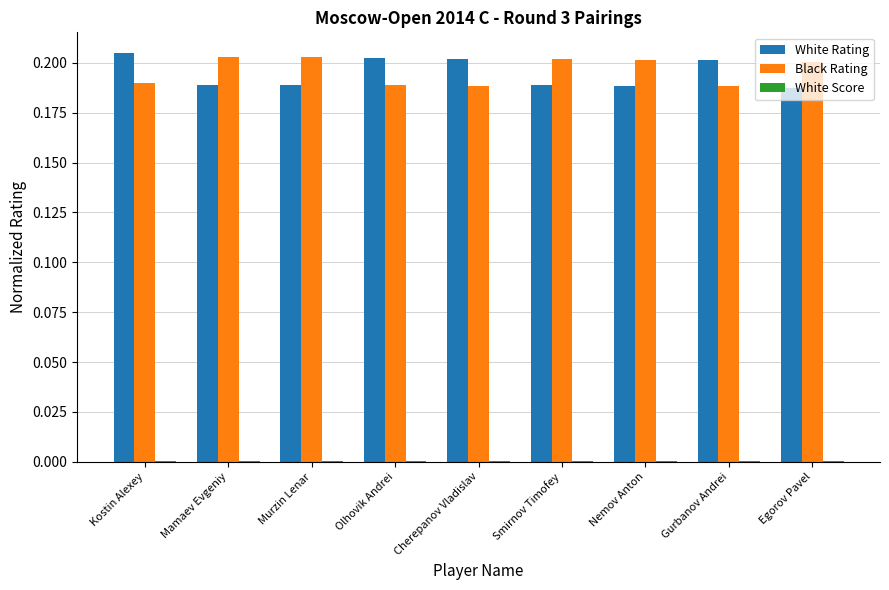

True or false: Black Rating has a value of 0.1 at Cherepanov Vladislav.

False